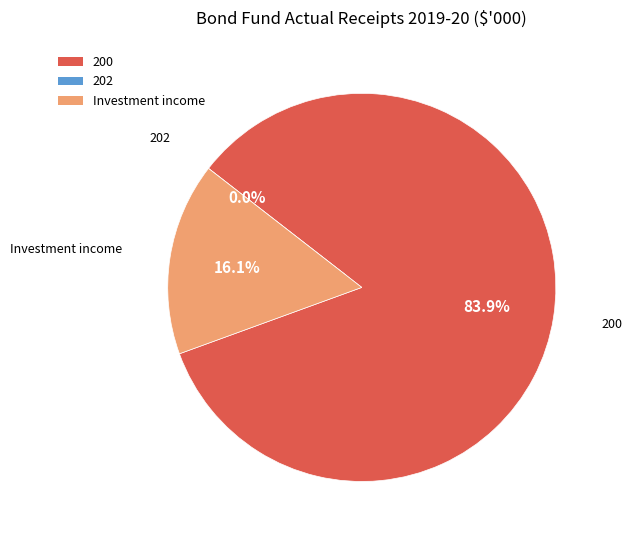

Is it true that Investment income is 16% of the pie?

True